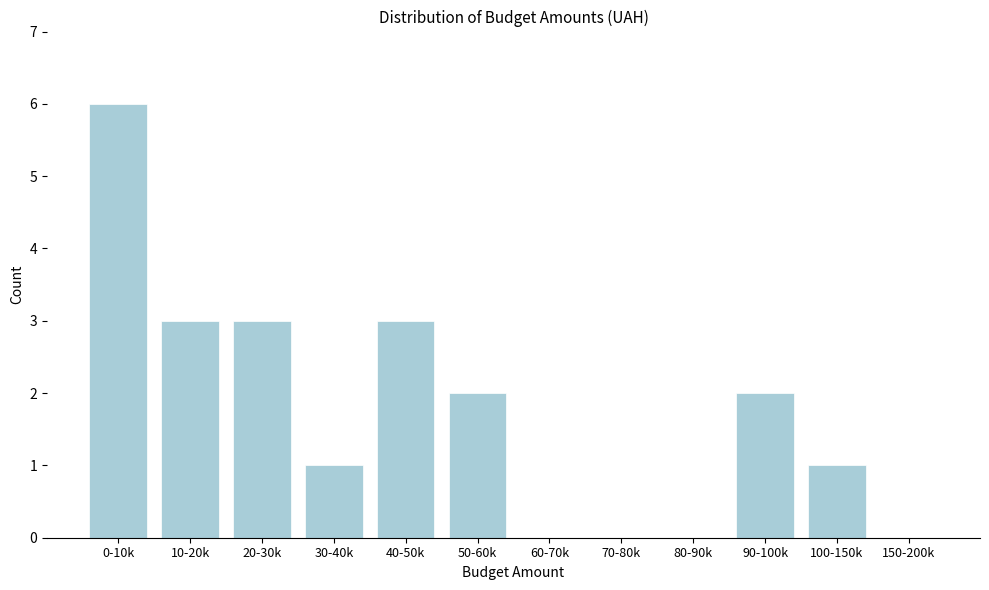

Reading left to right, extract all data points from this chart.

0-10k=6	10-20k=3	20-30k=3	30-40k=1	40-50k=3	50-60k=2	60-70k=0	70-80k=0	80-90k=0	90-100k=2	100-150k=1	150-200k=0